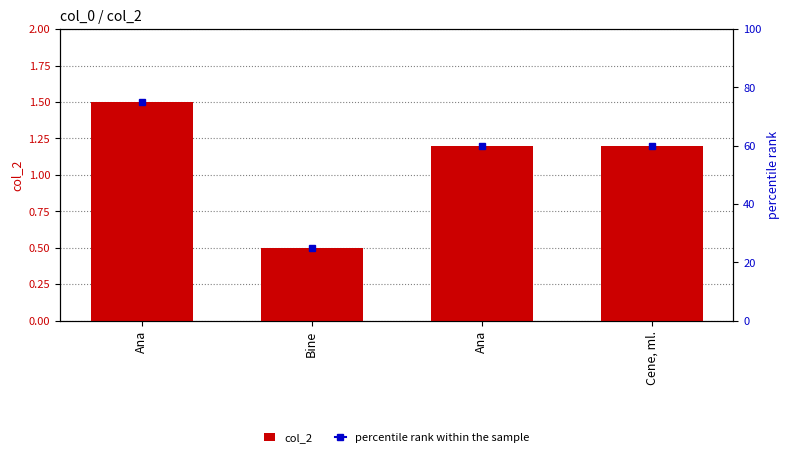

At which category does the chart reach its peak across all series?

Ana